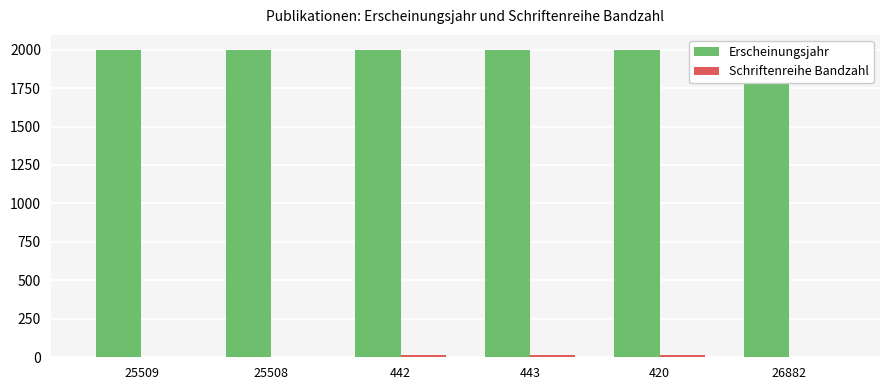

What is the difference between the maximum and second lowest values in the Schriftenreihe Bandzahl series?

16